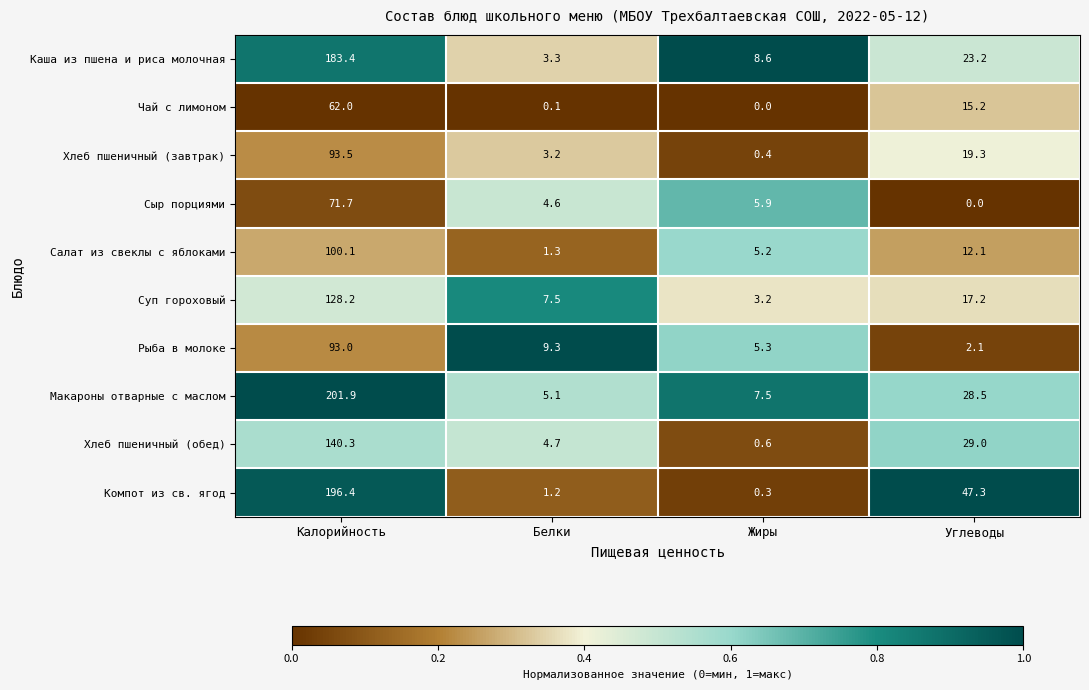

At how many categories does at least one series exceed 0?

4